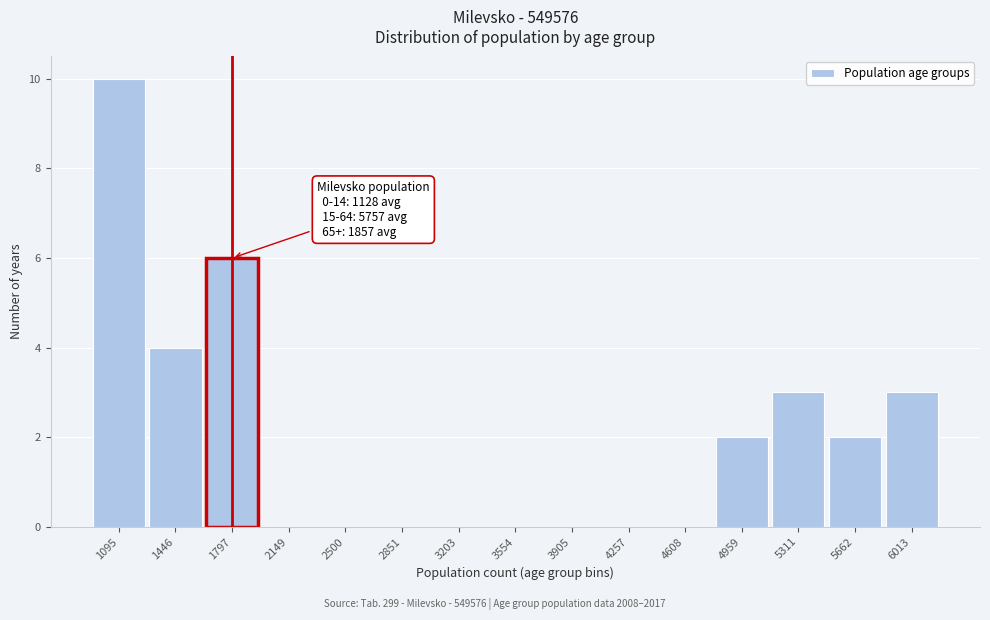

Reading left to right, extract all data points from this chart.

1095=10	1446=4	1797=6	2149=0	2500=0	2851=0	3203=0	3554=0	3905=0	4257=0	4608=0	4959=2	5311=3	5662=2	6013=3